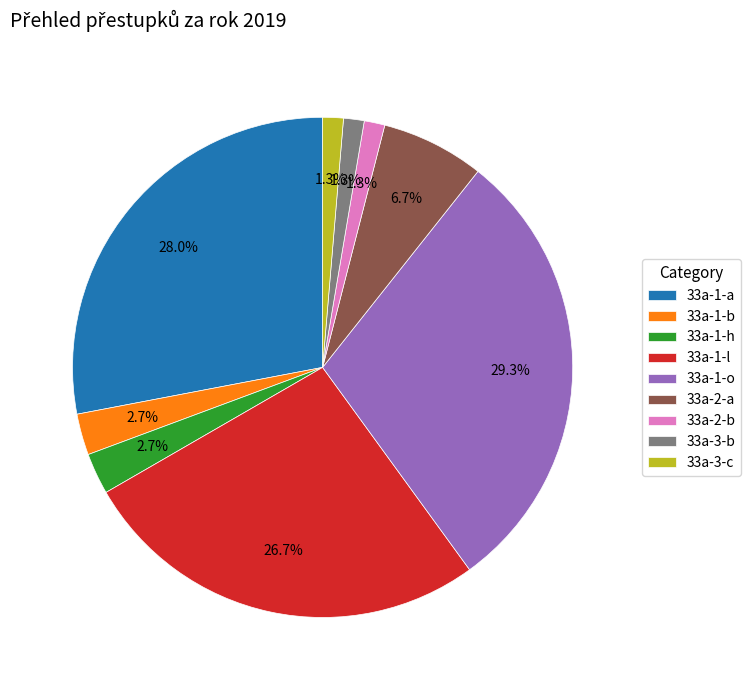

Does 33a-1-o account for over 50% of the chart?

No